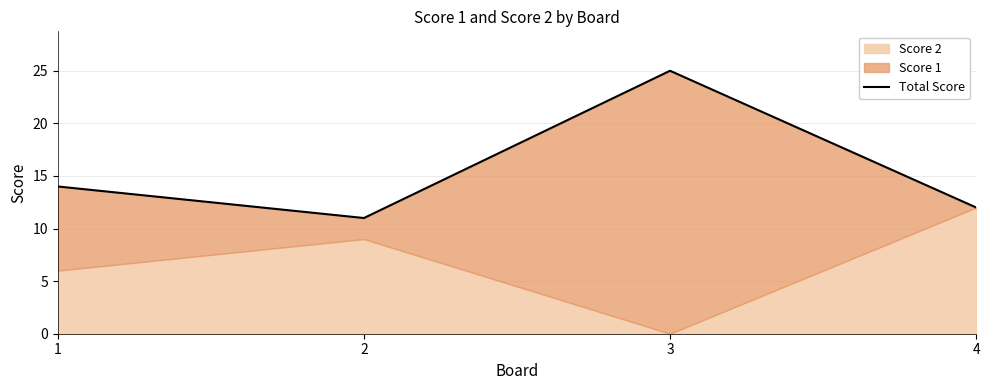

How many interior local valleys (lower than both neighbors) does the data have?

1